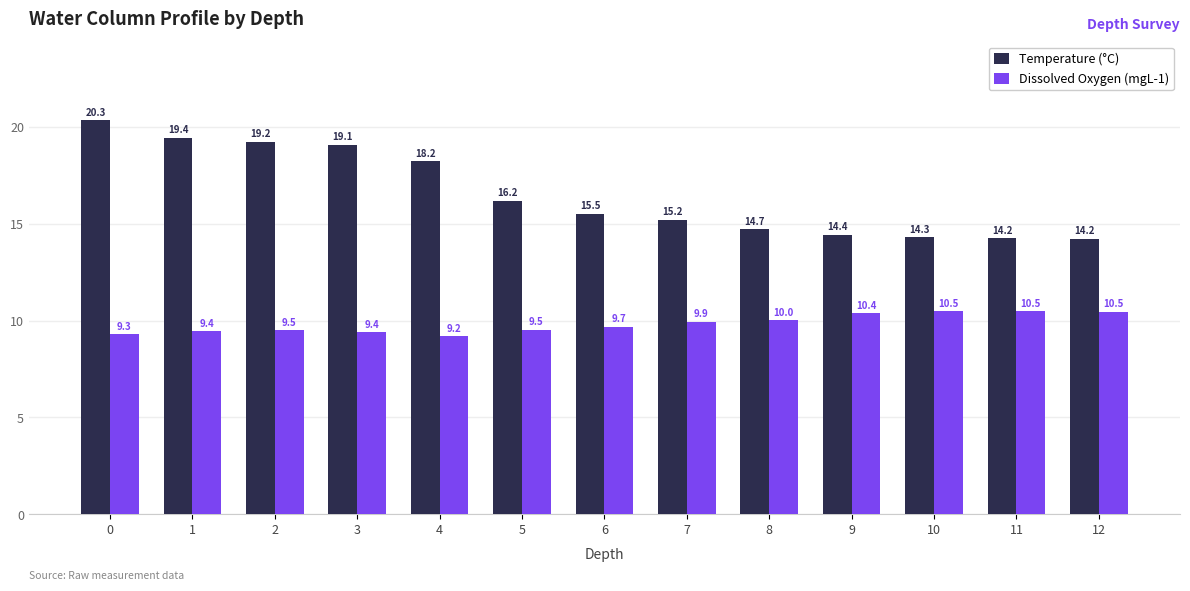

Which series has the largest total across all categories?

Temperature (°C)